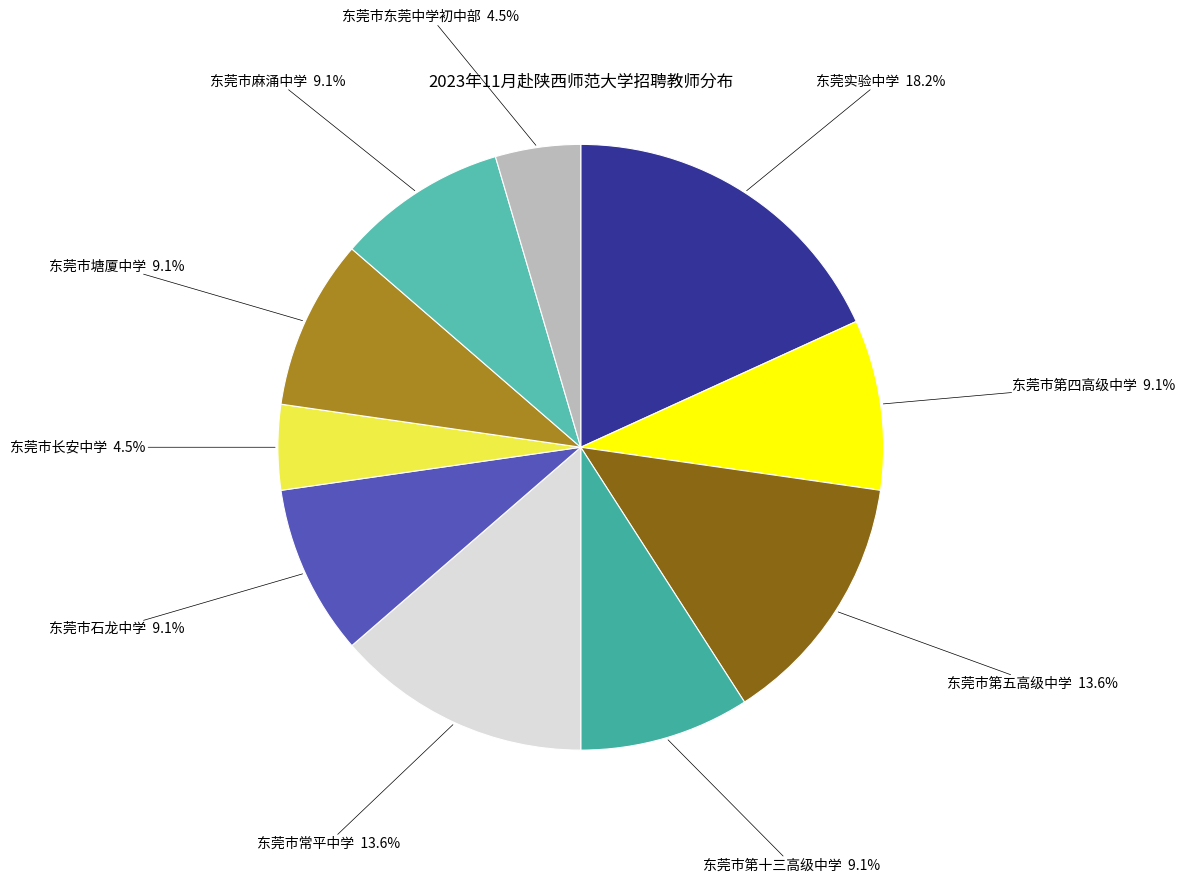

Is the sum of 东莞市塘厦中学 and 东莞市东莞中学初中部 greater than half?

No